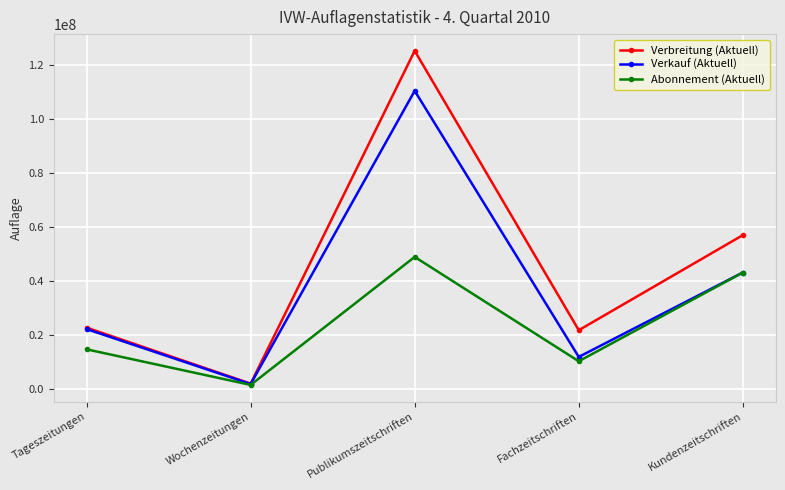

True or false: Verbreitung (Aktuell) has more than 2 points higher than both neighbors.

False